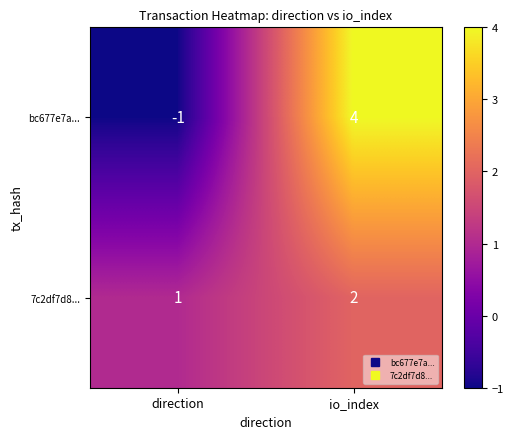

What is the total value across all series at io_index?

6